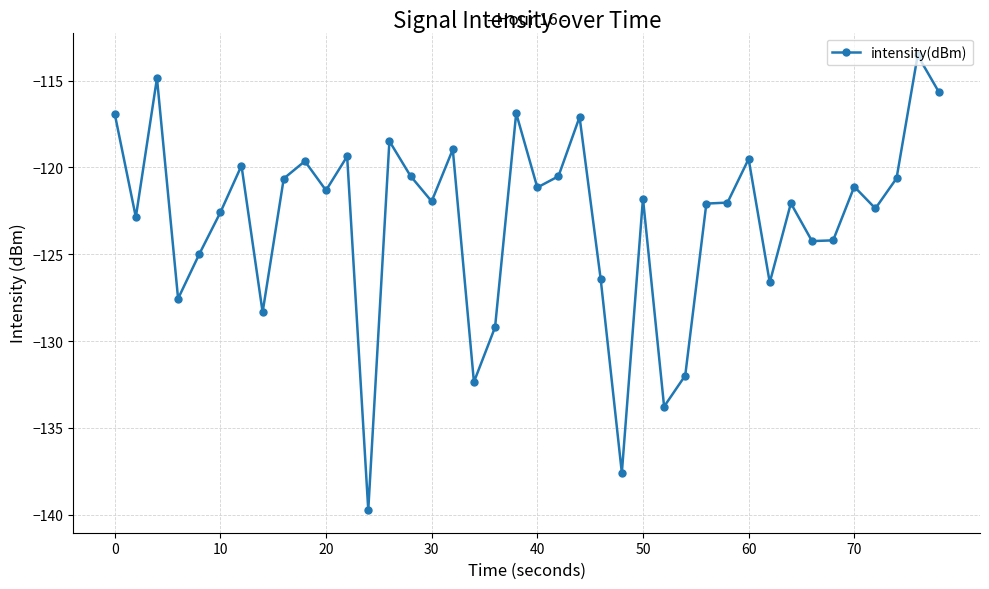

What is the value of the 15th point from the left?

-120.5